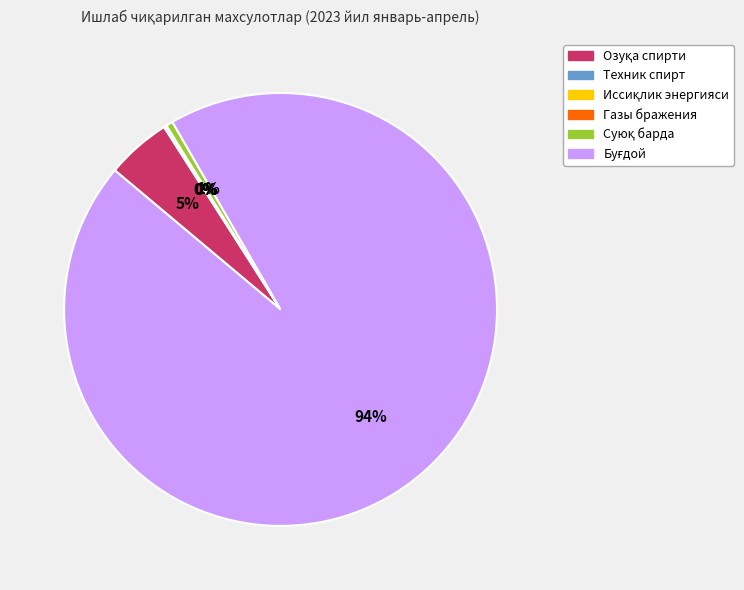

Is there any slice that represents more than half of the pie?

Yes